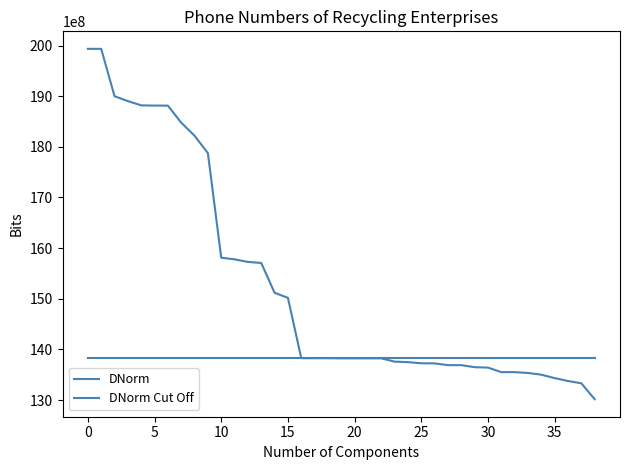

Count the number of data series in this chart.

2